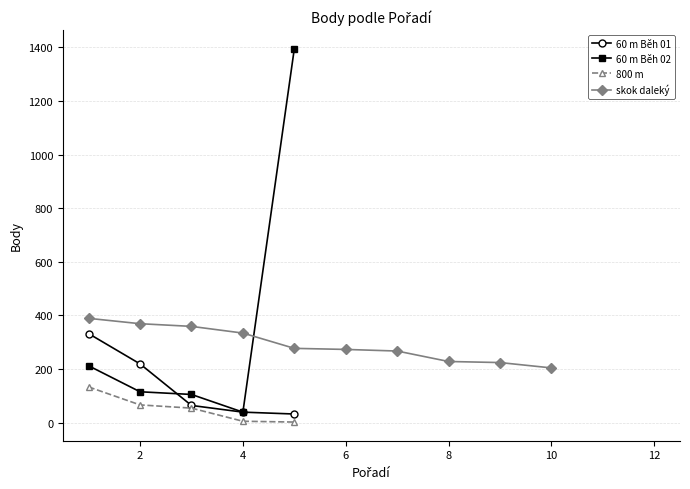

What is the value of the 60 m Běh 02 point at the 2nd from the left?

115